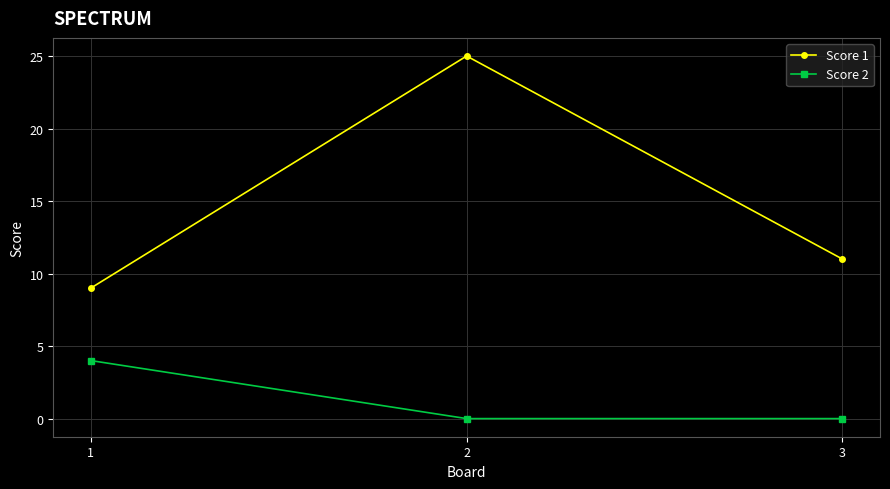

Which category has the highest value in the Score 2 series?

1